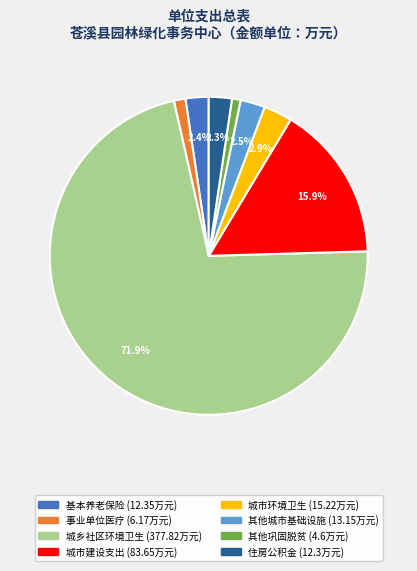

Does any single category account for the majority?

Yes